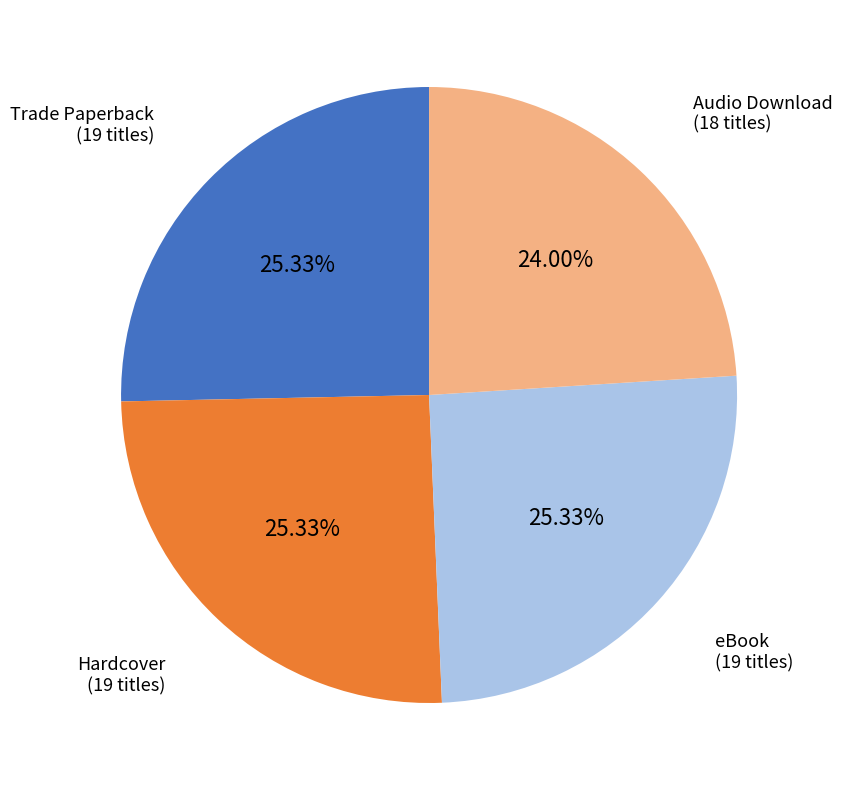

Does any single category account for the majority?

No